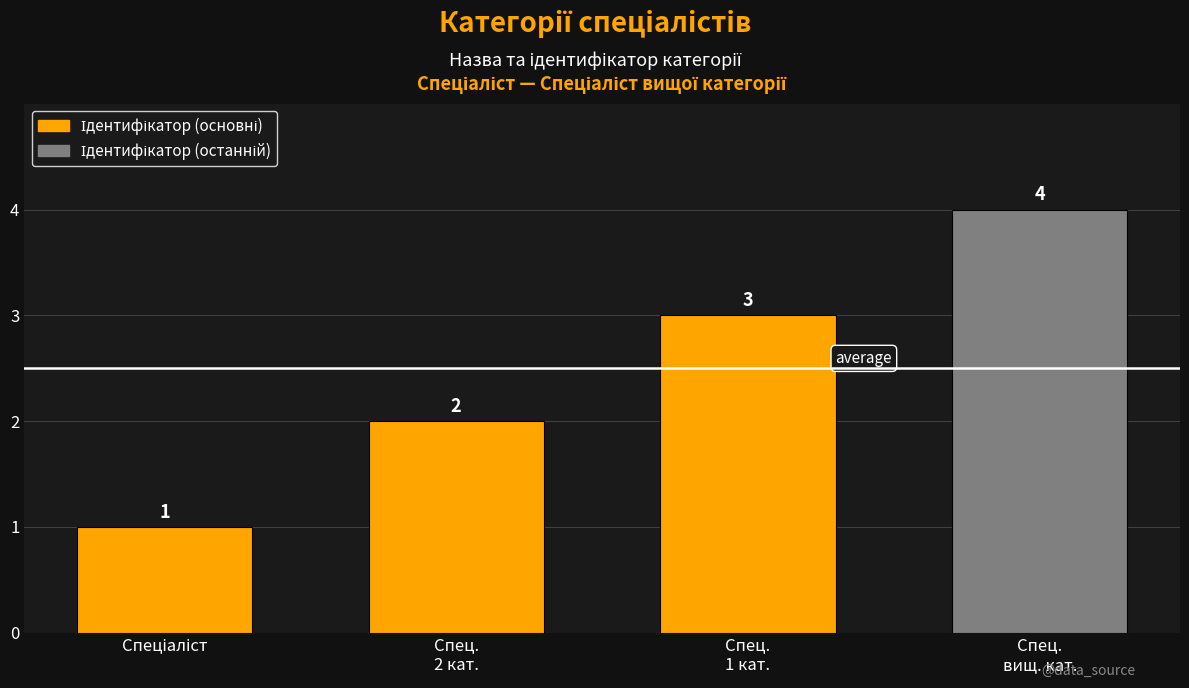

What is the greatest value displayed?

4